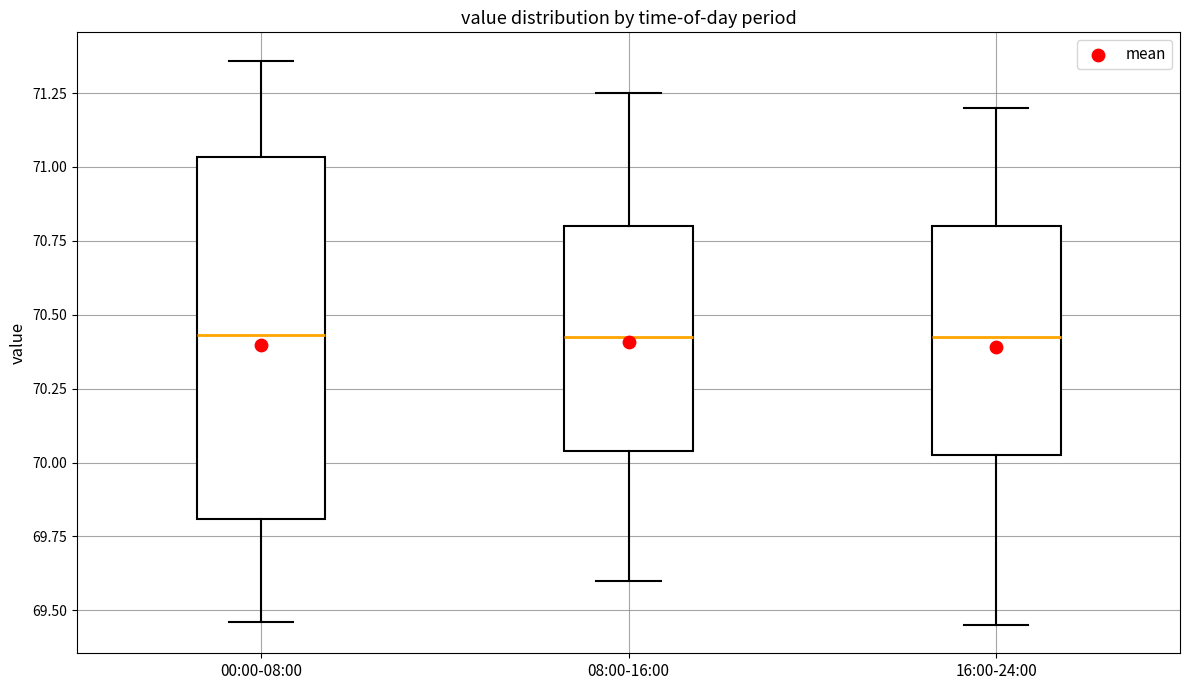

Where is the upper edge of the box for 16:00-24:00 on the y-axis? The values are not printed on the chart, so give them approximately, as read against the axis.

70.80